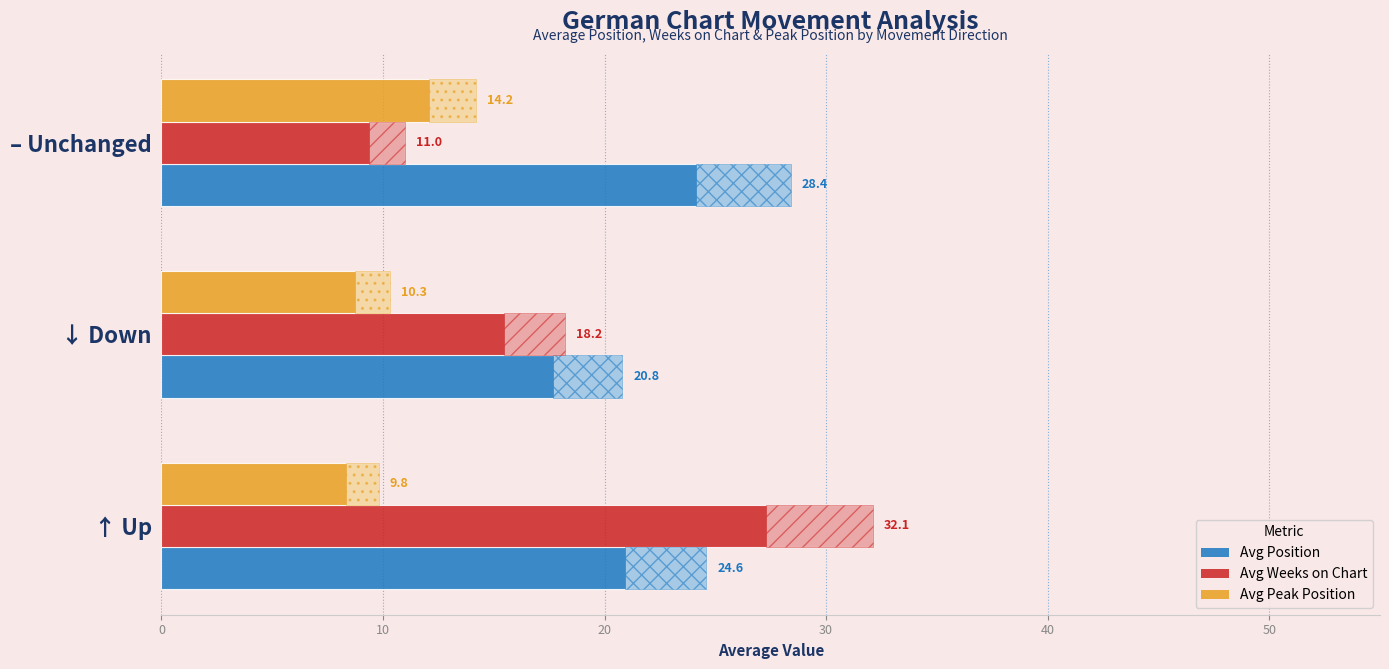

Rank the series at – Unchanged from highest to lowest value.

Avg Position, Avg Peak Position, Avg Weeks on Chart